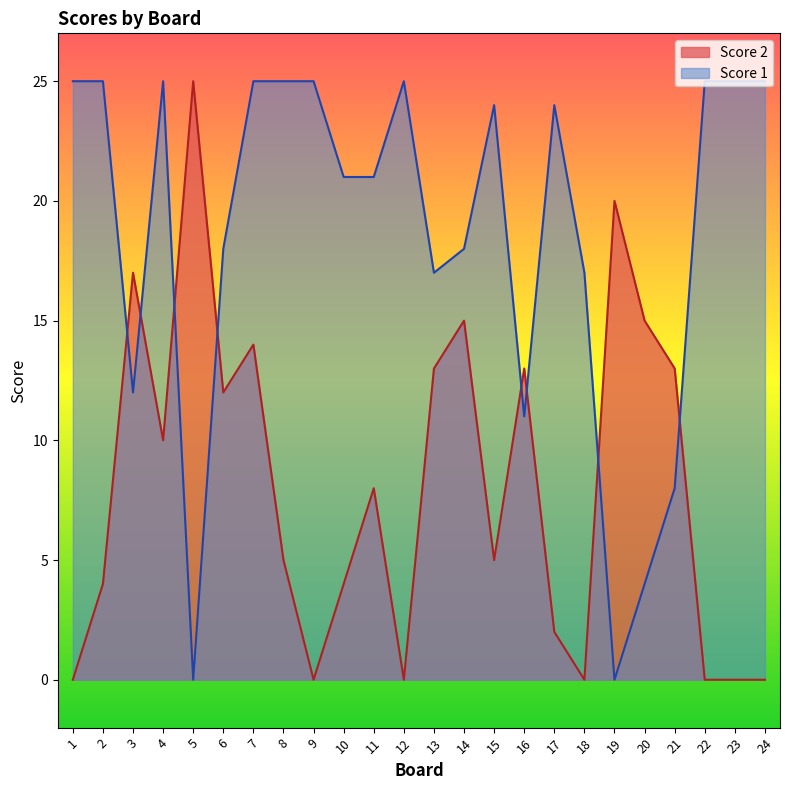

What is the difference between the second highest and minimum values in the Score 2 series?

20